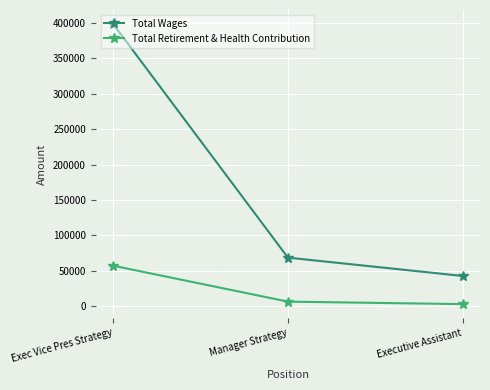

What is the average value of the Total Wages series?

169926